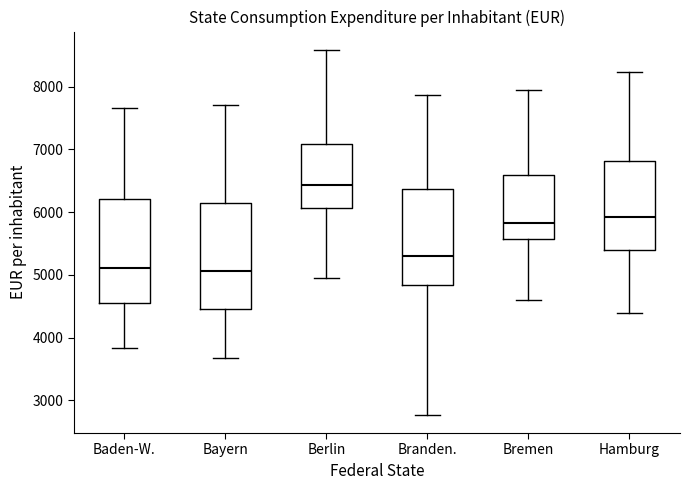

Reading left to right, transcribe this box plot: for each box, give where its median line is, the range the box spans, and where its two whiskers end, as read against the y-axis. The values are not printed on the chart, so give them approximately, as read against the axis.

Baden-W.: median 5100, box 4500 to 6200, whiskers 3800 to 7700
Bayern: median 5100, box 4500 to 6100, whiskers 3700 to 7700
Berlin: median 6400, box 6100 to 7100, whiskers 4900 to 8600
Branden.: median 5300, box 4800 to 6400, whiskers 2800 to 7900
Bremen: median 5800, box 5600 to 6600, whiskers 4600 to 7900
Hamburg: median 5900, box 5400 to 6800, whiskers 4400 to 8200